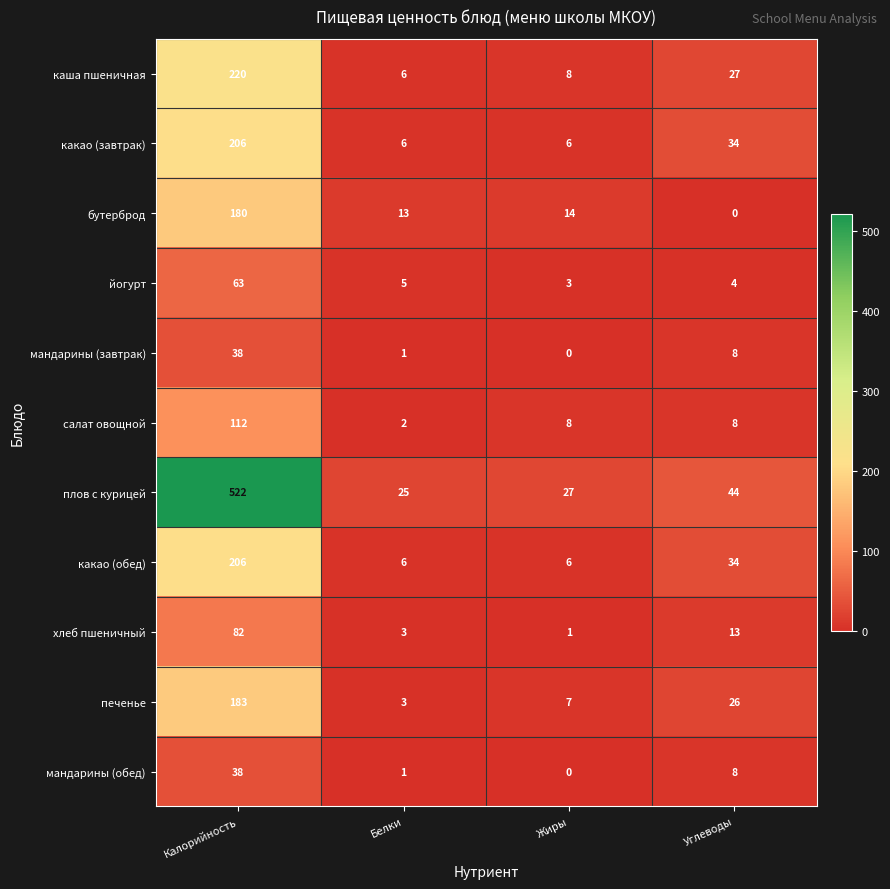

Count the number of categories in the chart.

4